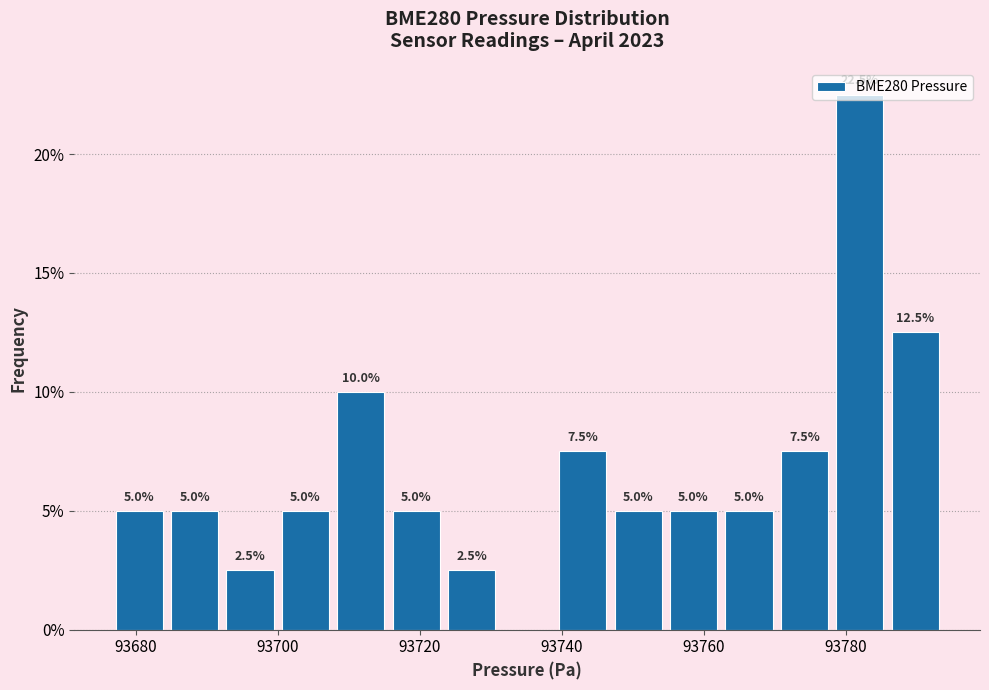

Around what value on the x-axis is the tallest bar? Give the approximate position of its centre, as read against the axis.

93782